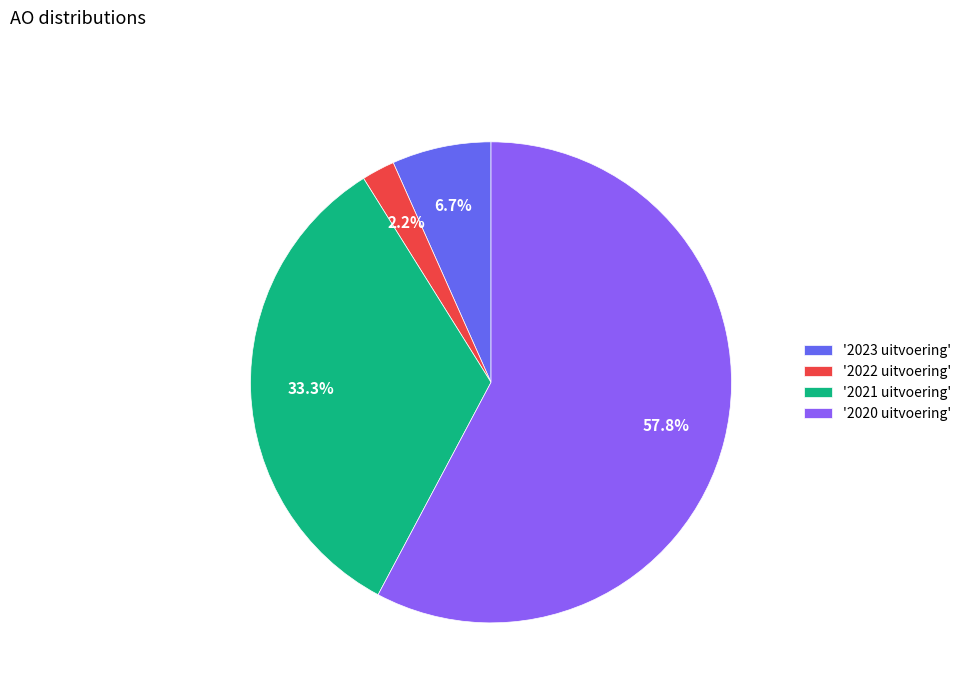

Which slice is the largest?

'2020 uitvoering'